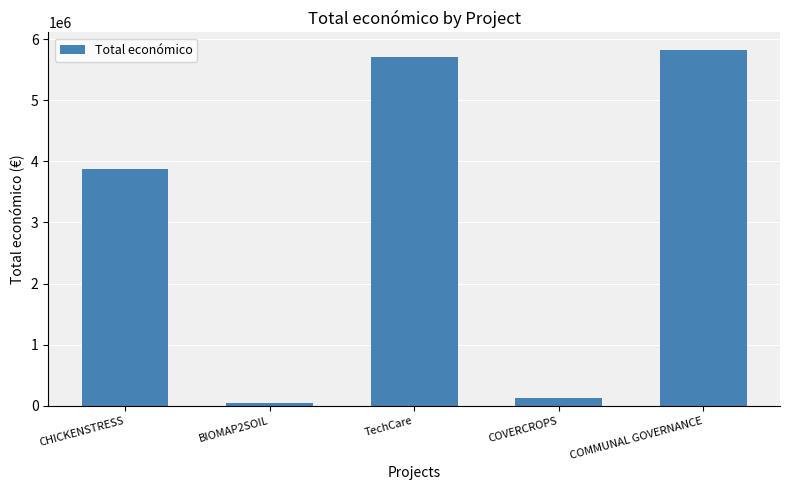

The value at TechCare is 7668120. True or false?

False